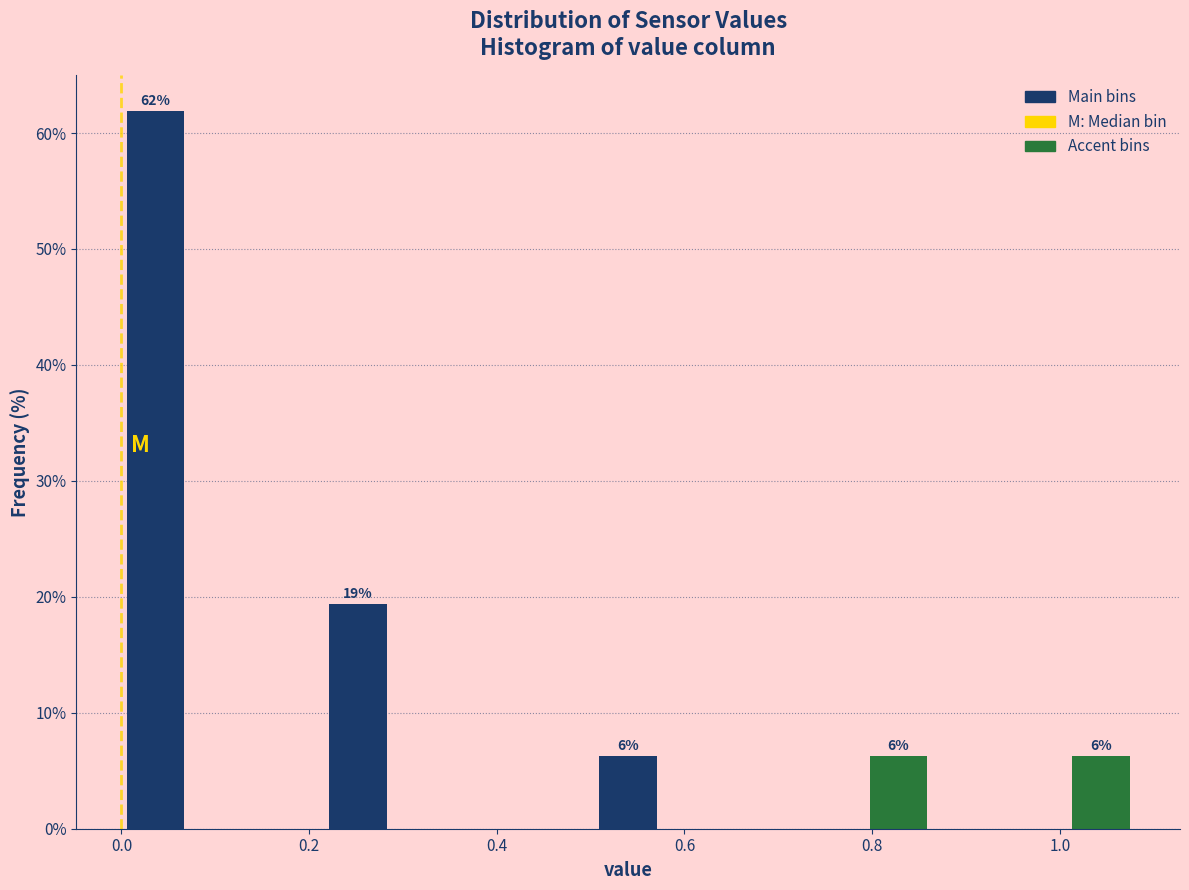

Read against the x-axis, roughly where is the centre of the tallest bar?

0.04